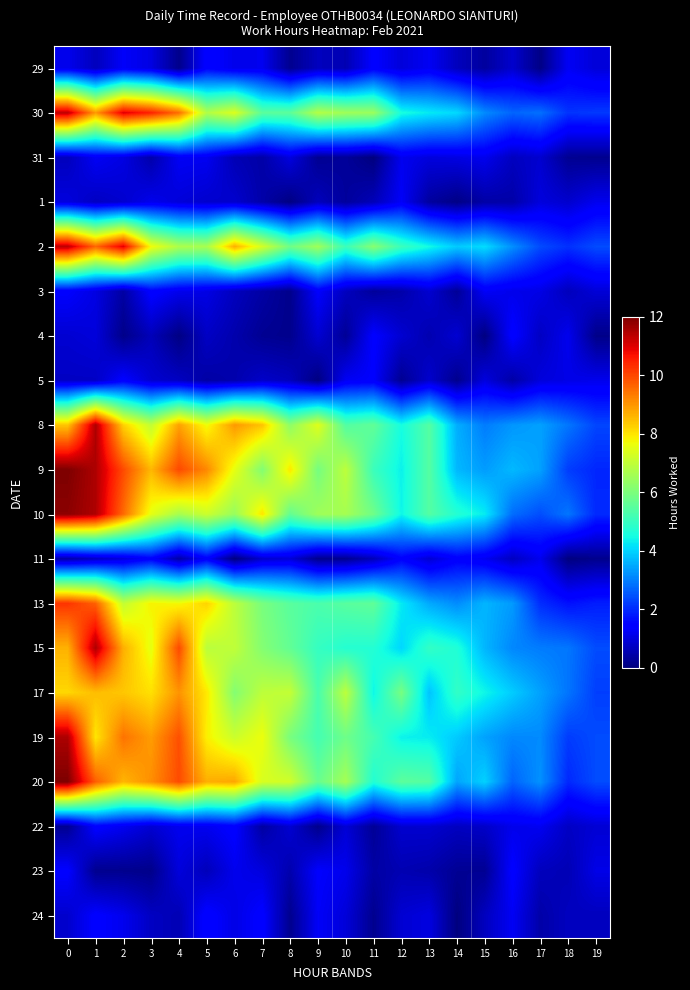

Reading left to right, transcribe all the data shown in this chart.

29: 0=1.2	1=0.7	2=1.3	3=1.0	4=0.1	5=1.5	6=1.1	7=1.2	8=0.2	9=0.7	10=0.6	11=1.4	12=1.0	13=1.2	14=0.7	15=0.3	16=0.8	17=0.1	18=1.2	19=0.9
30: 0=11.3	1=9.0	2=11.0	3=10.5	4=9.5	5=6.8	6=7.4	7=5.5	8=5.6	9=6.8	10=6.5	11=6.4	12=4.6	13=4.3	14=4.1	15=3.1	16=2.7	17=2.8	18=2.1	19=2.2
31: 0=0.7	1=1.2	2=1.1	3=0.5	4=1.2	5=1.2	6=0.6	7=0.4	8=1.0	9=0.2	10=0.3	11=0.0	12=1.2	13=1.0	14=1.1	15=1.2	16=0.7	17=0.9	18=0.2	19=0.2
1: 0=1.0	1=0.7	2=0.8	3=1.1	4=1.0	5=0.8	6=0.8	7=0.5	8=0.0	9=0.7	10=0.3	11=0.6	12=1.3	13=0.4	14=0.1	15=0.4	16=0.4	17=1.0	18=0.8	19=1.2
2: 0=11.4	1=9.6	2=11.0	3=7.7	4=6.7	5=6.6	6=8.7	7=7.3	8=5.8	9=6.5	10=5.1	11=6.2	12=5.1	13=4.5	14=3.9	15=4.1	16=3.2	17=2.4	18=2.1	19=2.4
3: 0=1.4	1=1.0	2=0.4	3=1.5	4=1.2	5=1.1	6=0.7	7=0.4	8=0.1	9=1.4	10=0.7	11=0.3	12=0.5	13=0.9	14=0.3	15=1.3	16=1.1	17=1.1	18=0.6	19=0.9
4: 0=0.9	1=1.0	2=0.1	3=0.6	4=0.1	5=0.7	6=0.5	7=0.2	8=0.2	9=0.9	10=0.3	11=1.4	12=0.9	13=0.5	14=0.9	15=0.0	16=1.4	17=0.7	18=1.2	19=0.1
5: 0=0.7	1=0.7	2=1.4	3=0.9	4=0.7	5=0.4	6=0.5	7=0.8	8=0.7	9=0.0	10=1.2	11=1.3	12=0.2	13=0.8	14=0.2	15=1.0	16=0.4	17=1.0	18=1.1	19=1.2
8: 0=8.4	1=11.5	2=8.3	3=7.0	4=8.9	5=7.7	6=9.0	7=8.4	8=6.3	9=7.5	10=5.4	11=5.6	12=4.5	13=5.4	14=3.6	15=3.0	16=3.3	17=3.4	18=2.9	19=2.3
9: 0=12.0	1=11.5	2=10.0	3=8.6	4=10.0	5=9.2	6=7.6	7=6.1	8=8.0	9=5.9	10=6.9	11=5.1	12=4.4	13=5.4	14=3.7	15=3.4	16=3.7	17=3.4	18=2.2	19=2.0
10: 0=11.9	1=11.5	2=9.6	3=7.5	4=6.6	5=7.2	6=6.4	7=8.0	8=5.7	9=6.5	10=6.6	11=5.8	12=4.4	13=5.4	14=4.7	15=4.3	16=2.8	17=2.4	18=2.9	19=2.0
11: 0=0.5	1=0.7	2=1.0	3=1.4	4=0.4	5=1.4	6=0.0	7=0.8	8=1.0	9=0.2	10=0.2	11=0.6	12=1.4	13=0.9	14=1.4	15=1.2	16=0.7	17=1.2	18=0.0	19=0.2
13: 0=10.2	1=9.7	2=7.0	3=7.8	4=7.7	5=8.2	6=6.9	7=6.0	8=5.5	9=5.3	10=5.5	11=5.6	12=4.3	13=3.5	14=3.2	15=3.6	16=3.3	17=2.0	18=1.7	19=1.8
15: 0=8.6	1=11.5	2=8.7	3=7.5	4=10.0	5=6.9	6=7.0	7=6.1	8=5.6	9=5.0	10=4.7	11=4.7	12=4.0	13=4.9	14=4.7	15=3.6	16=3.1	17=3.0	18=2.9	19=2.4
17: 0=8.2	1=8.5	2=8.4	3=8.1	4=9.0	5=8.0	6=6.1	7=6.9	8=7.0	9=5.3	10=6.9	11=4.4	12=5.9	13=3.8	14=4.9	15=4.4	16=3.9	17=3.4	18=2.9	19=2.2
19: 0=11.5	1=8.0	2=9.4	3=8.9	4=9.9	5=7.9	6=7.2	7=7.6	8=6.0	9=5.2	10=5.8	11=5.2	12=4.4	13=4.3	14=3.9	15=3.4	16=3.1	17=3.1	18=2.2	19=2.4
20: 0=12.0	1=9.7	2=8.6	3=9.1	4=10.0	5=8.7	6=8.8	7=7.3	8=7.2	9=5.7	10=6.6	11=4.7	12=5.5	13=5.4	14=3.5	15=4.0	16=2.7	17=3.2	18=2.0	19=2.4
22: 0=0.2	1=1.4	2=1.2	3=0.9	4=1.2	5=1.2	6=1.4	7=0.4	8=0.9	9=0.1	10=0.9	11=0.3	12=0.8	13=0.9	14=0.7	15=0.8	16=1.1	17=1.2	18=0.7	19=0.9
23: 0=1.4	1=0.2	2=0.2	3=0.1	4=1.0	5=0.6	6=1.2	7=1.0	8=0.5	9=1.3	10=1.1	11=0.4	12=0.5	13=0.5	14=0.2	15=0.2	16=1.4	17=0.7	18=0.6	19=1.1
24: 0=0.8	1=1.4	2=1.2	3=0.7	4=0.6	5=1.5	6=1.1	7=1.4	8=0.2	9=1.3	10=1.0	11=0.2	12=0.9	13=1.0	14=0.0	15=0.7	16=1.2	17=0.4	18=0.7	19=0.7